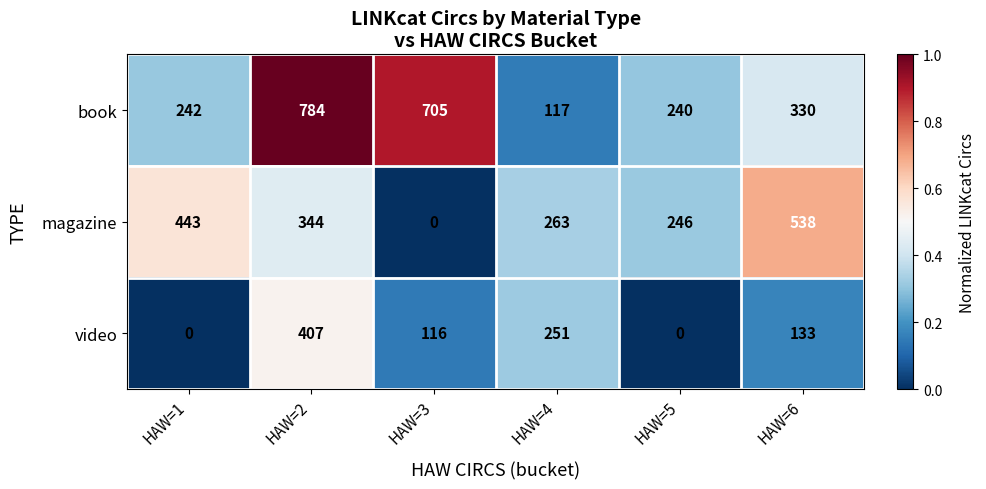

How many values in magazine are above zero?

5